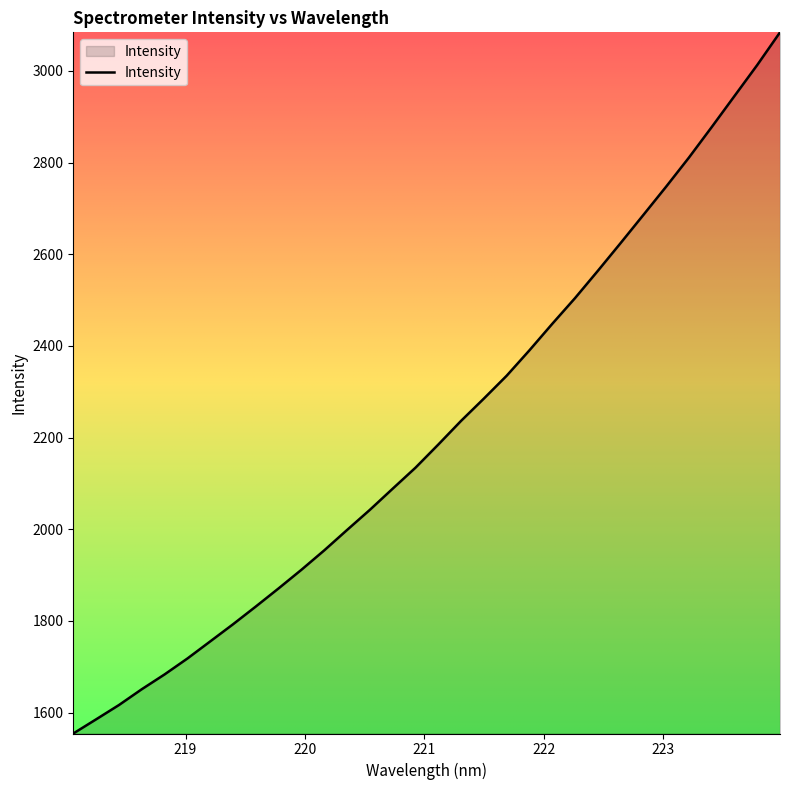

What is the maximum value shown in the chart?

3084.2